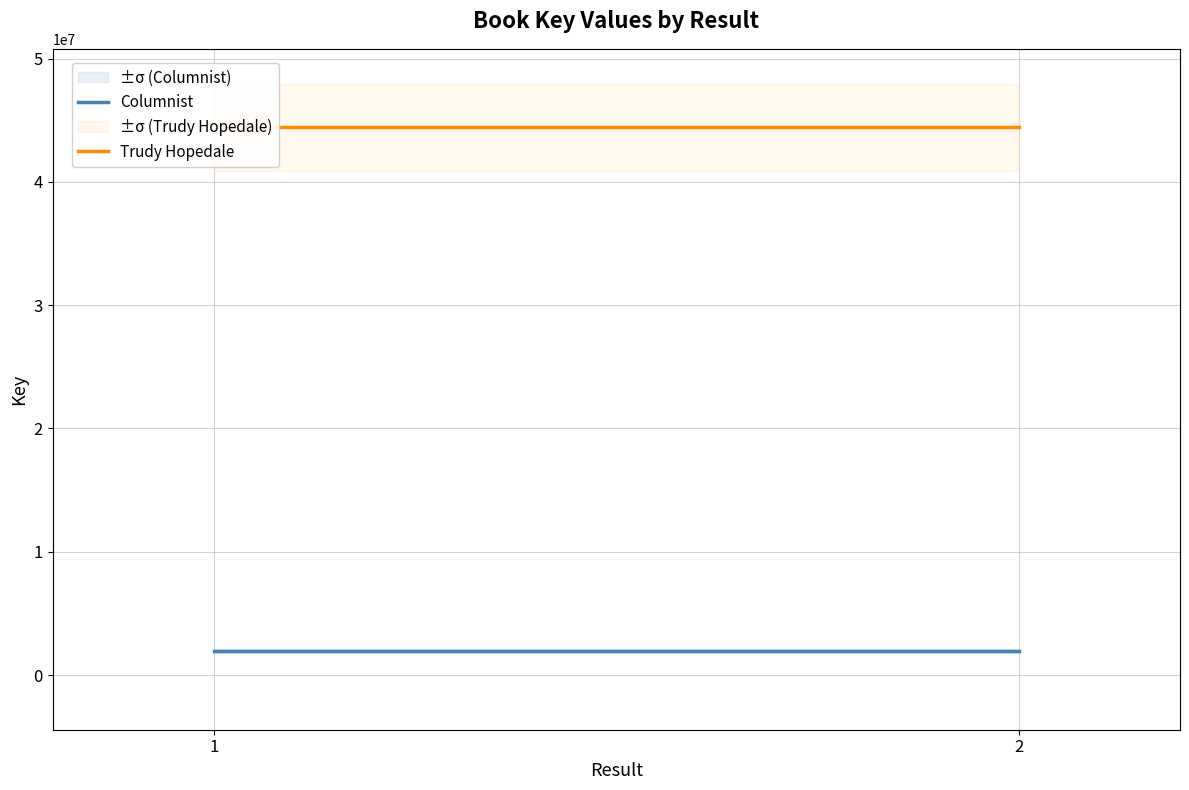

Rank the series by their average value, from lowest to highest.

Columnist, Trudy Hopedale